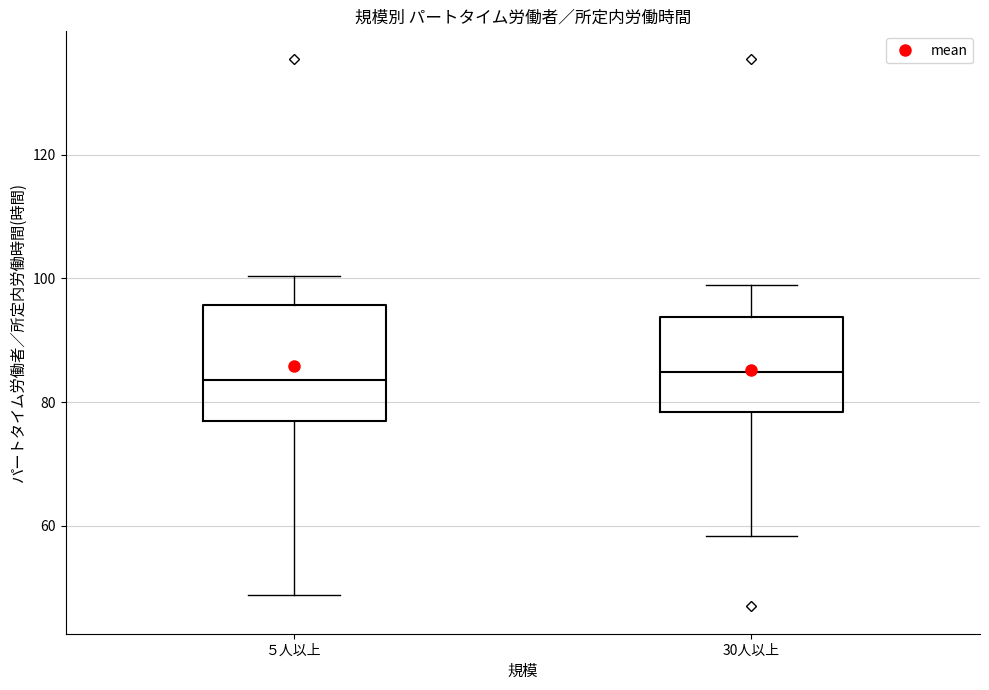

Reading left to right, transcribe this box plot: for each box, give where its median line is, the range the box spans, and where its two whiskers end, as read against the y-axis. The values are not printed on the chart, so give them approximately, as read against the axis.

５人以上: median 84, box 76 to 96, whiskers 48 to 100
30人以上: median 84, box 78 to 94, whiskers 58 to 98